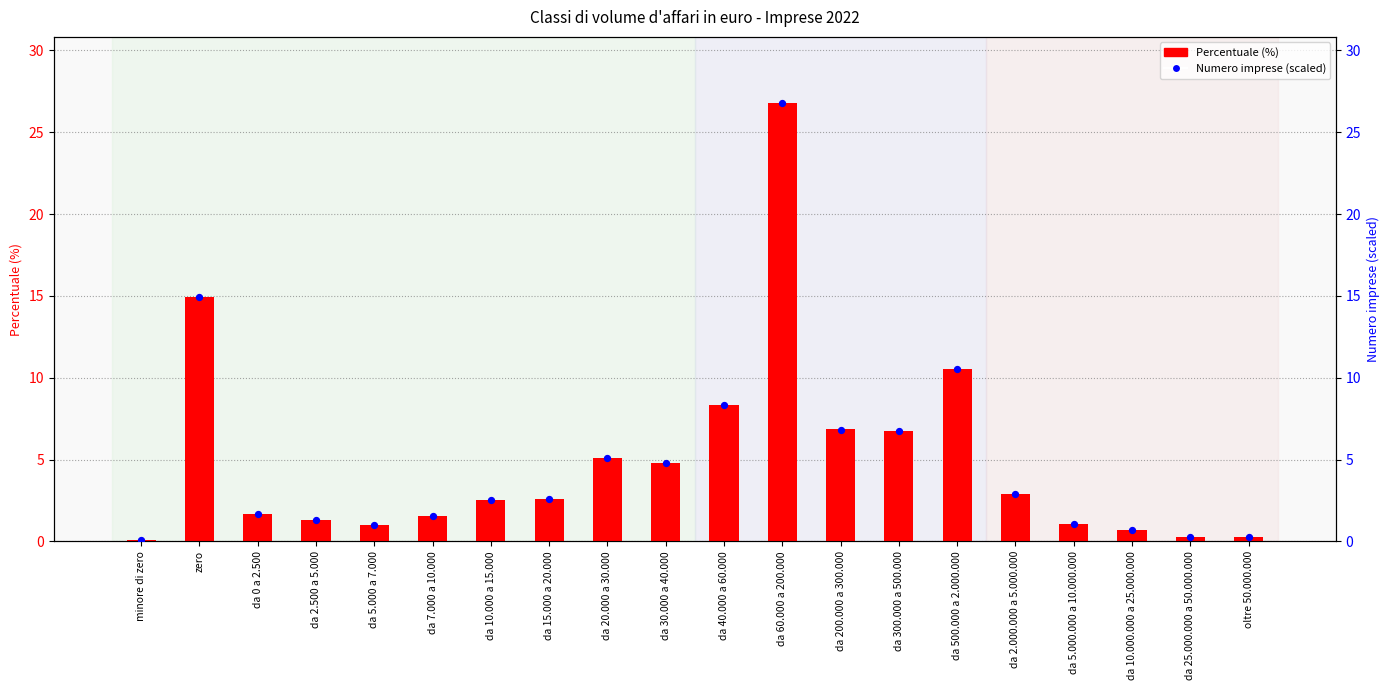

Which series contains the highest Y value?

Percentuale (%)